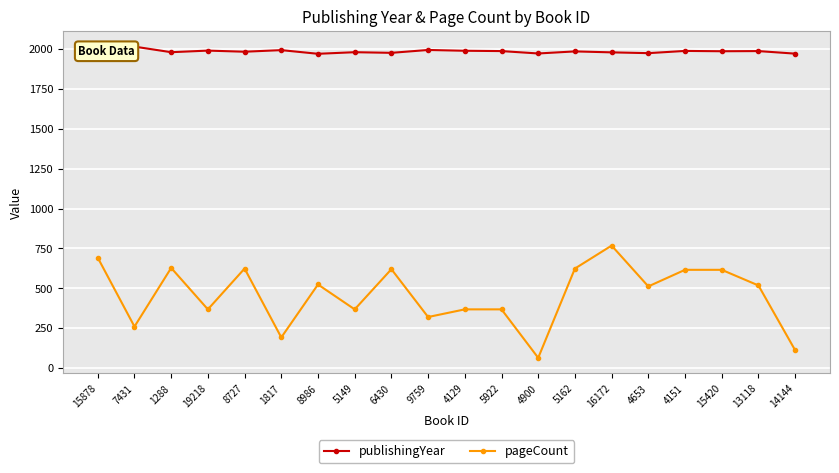

Where does the publishingYear series first go above 1986?

7431